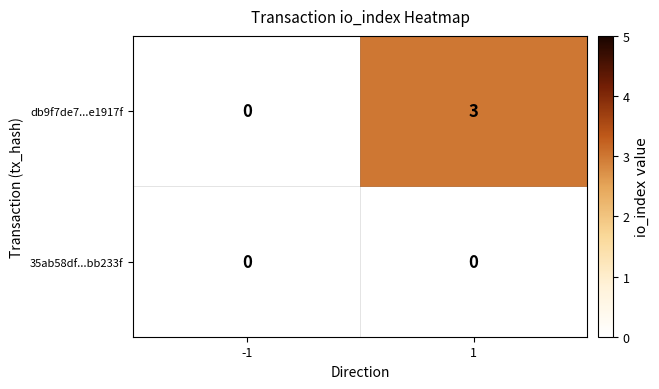

List the labels in order of db9f7de7...e1917f value, largest first.

1, -1